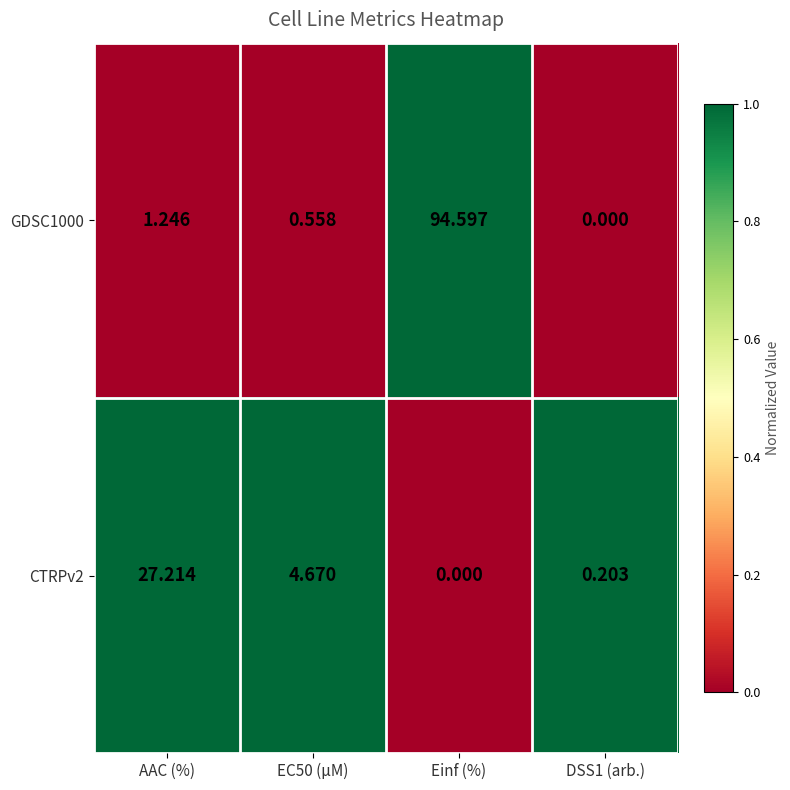

Where is GDSC1000 nearest to the value 47?

AAC (%)